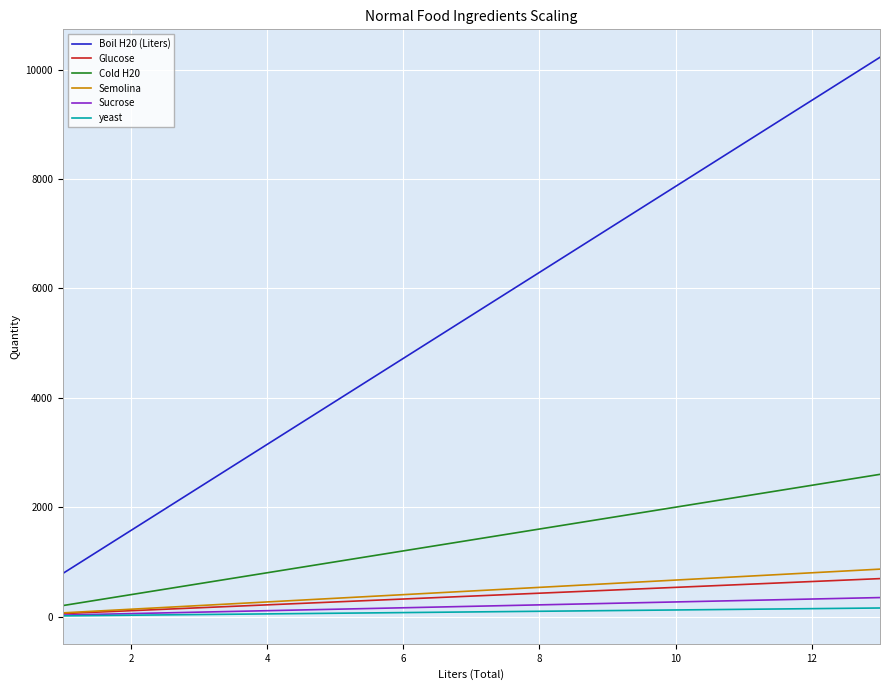

Does the chart have visible grid lines?

Yes